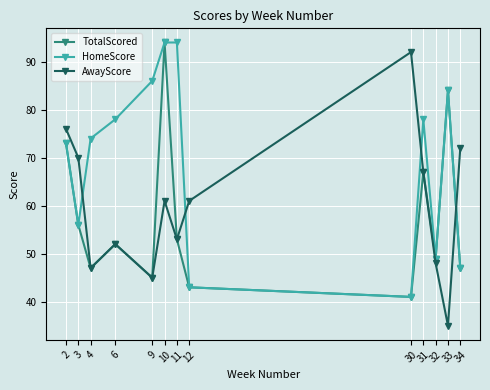

What are all the series names shown in the legend?

TotalScored, HomeScore, AwayScore